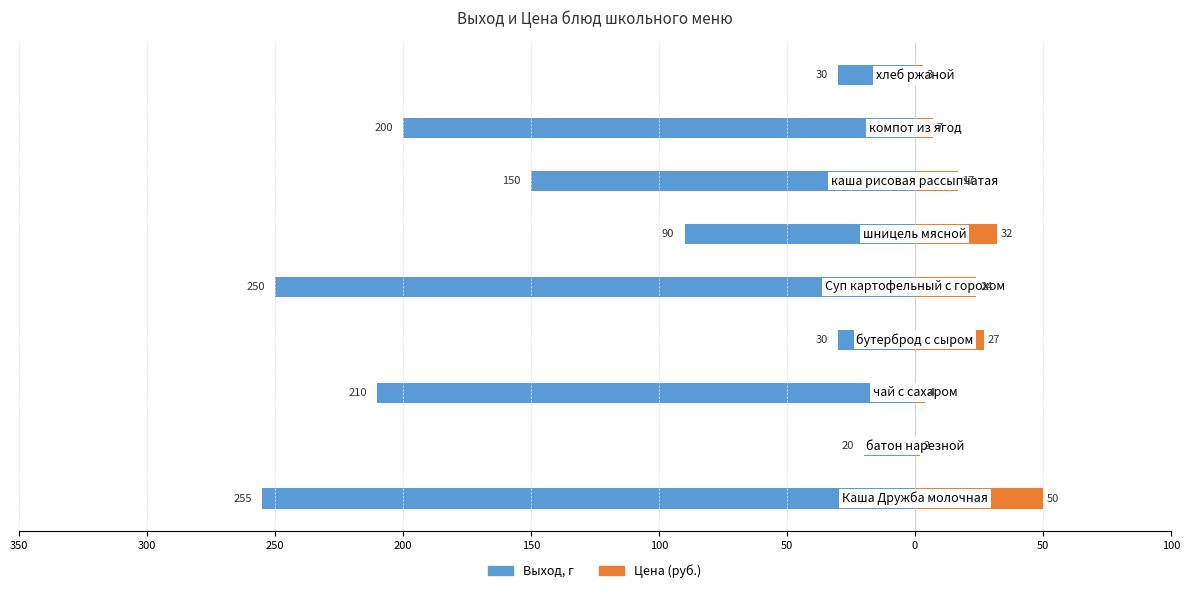

Reading right to left, what are all the values shown in this chart?

Выход, г: 50=-30	0=-200	50=-150	100=-90	150=-250	200=-30	250=-210	300=-20	350=-255
Цена: 50=3	0=7	50=17	100=32	150=24	200=27	250=4	300=2	350=50